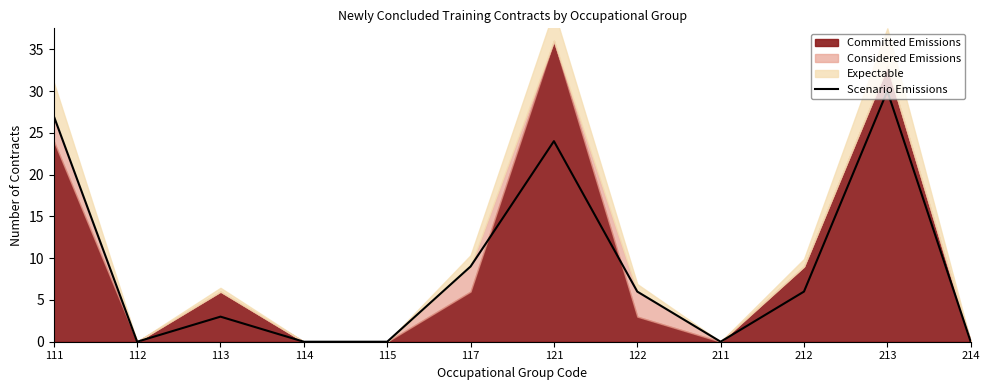

Does the chart have visible grid lines?

No